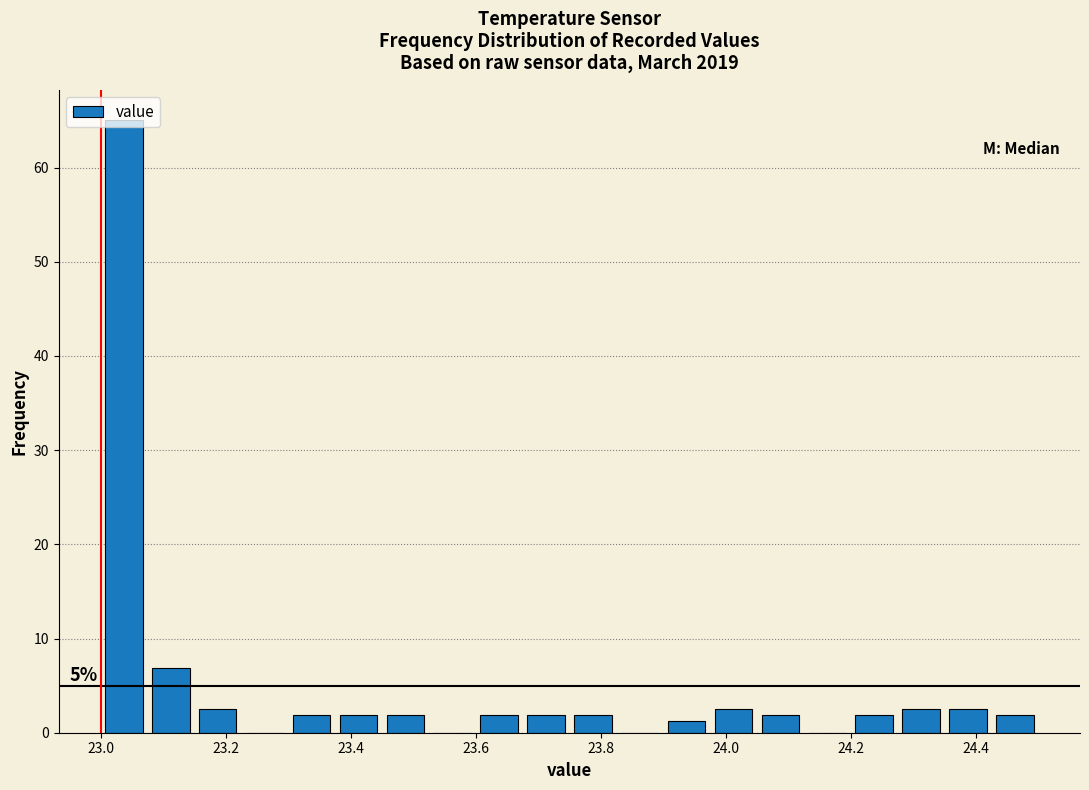

Around what value on the x-axis is the tallest bar? Give the approximate position of its centre, as read against the axis.

23.04